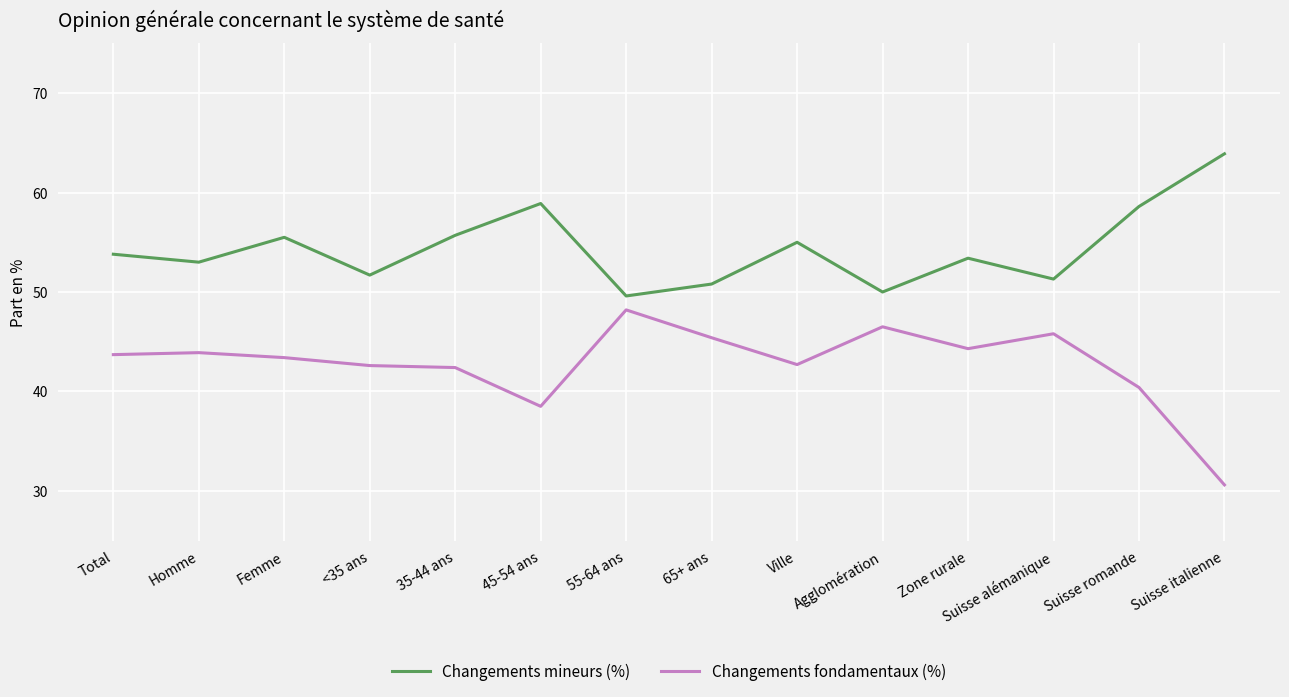

Rank the series by their average value, from highest to lowest.

Changements mineurs (%), Changements fondamentaux (%)